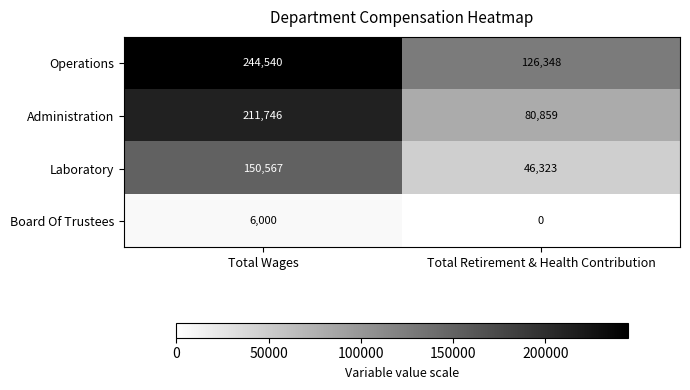

What is the sum of all Laboratory values?

196890